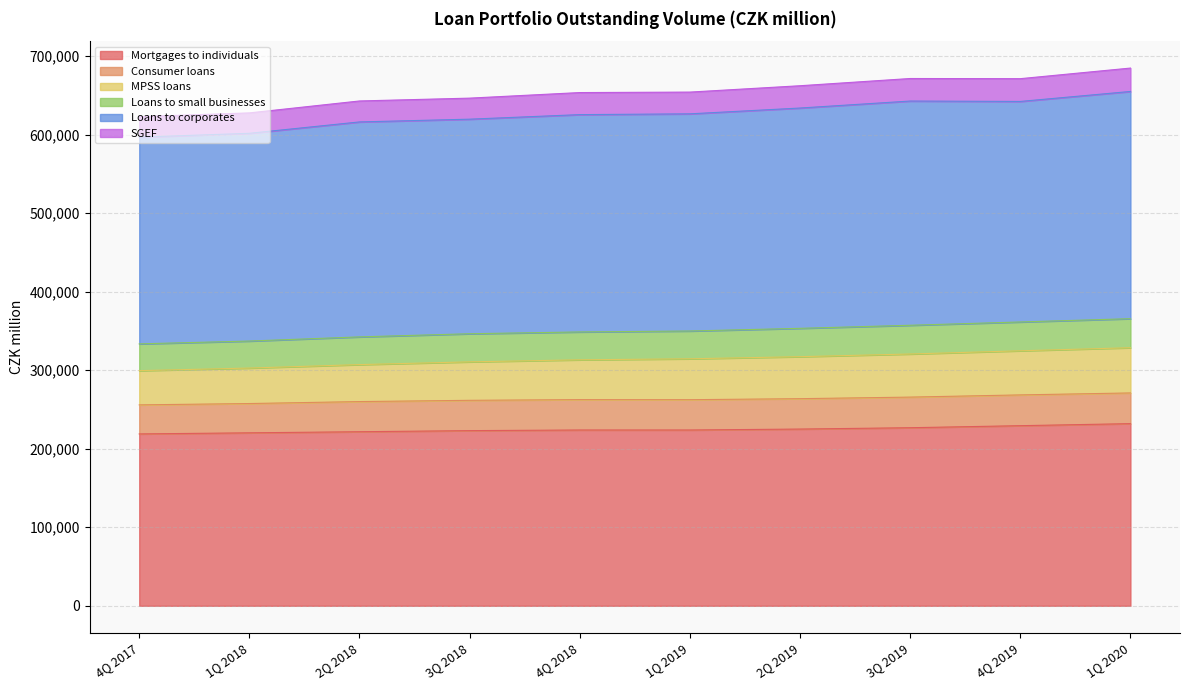

Where is the first local minimum for Loans to small businesses?

1Q 2019